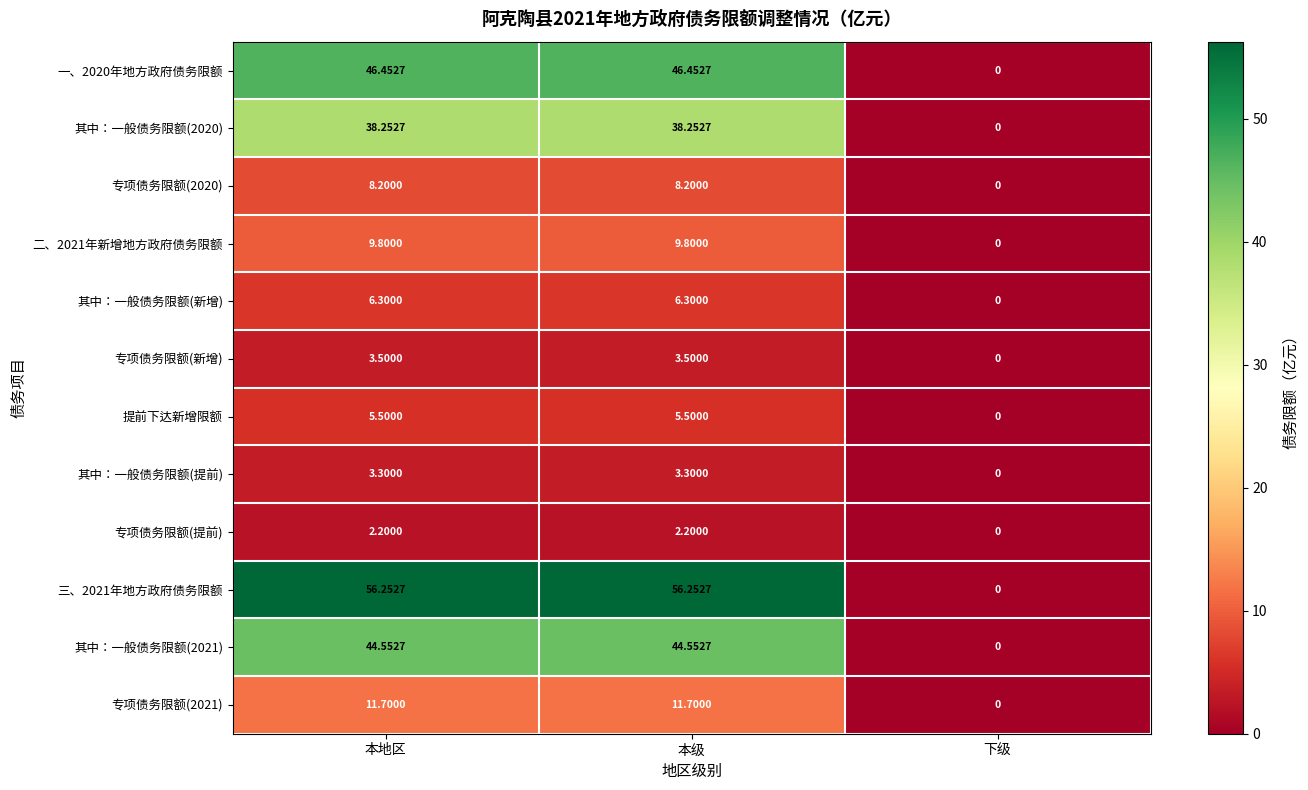

At how many categories does at least one series exceed 46?

2